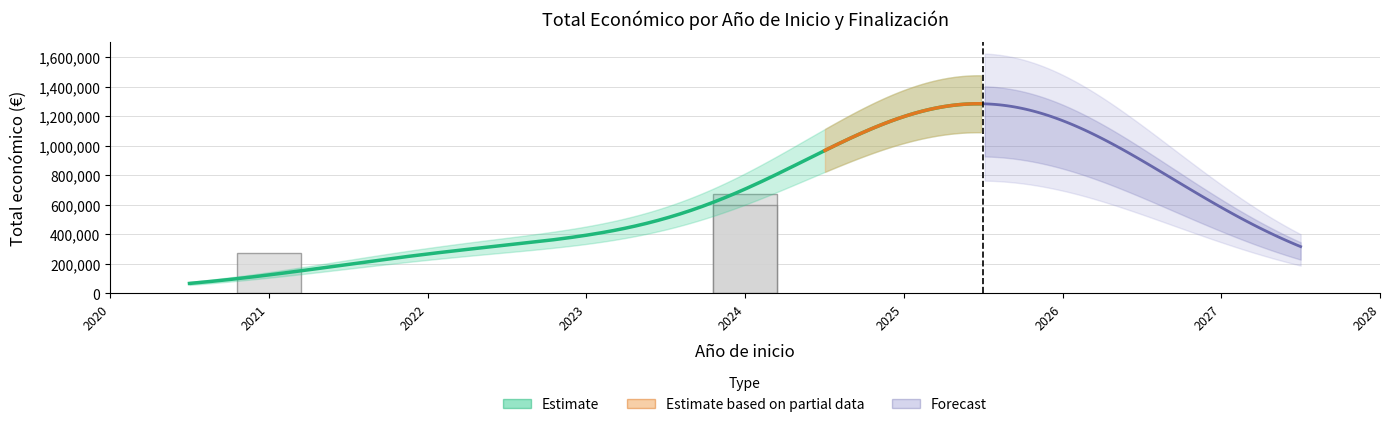

How many values are below 599927?

1